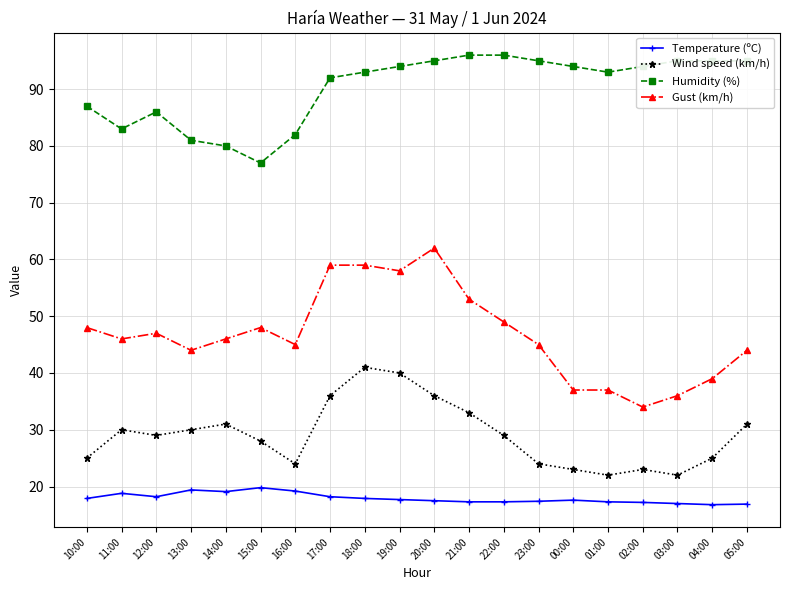

True or false: Temperature (ºC) has a value of 29.8 at 16:00.

False